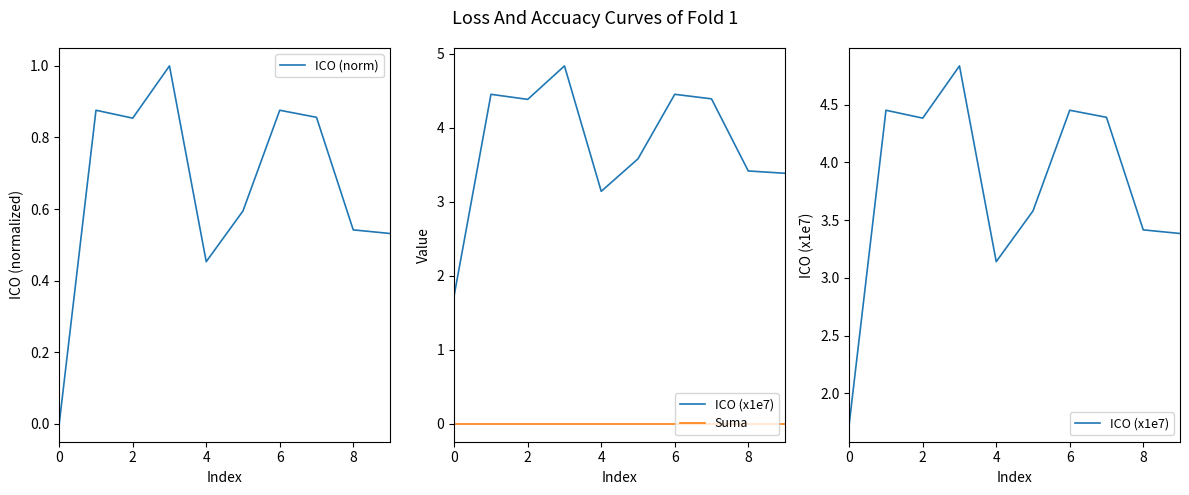

What is the difference between the ICO (x1e7) values at 0 and 9?

1.6